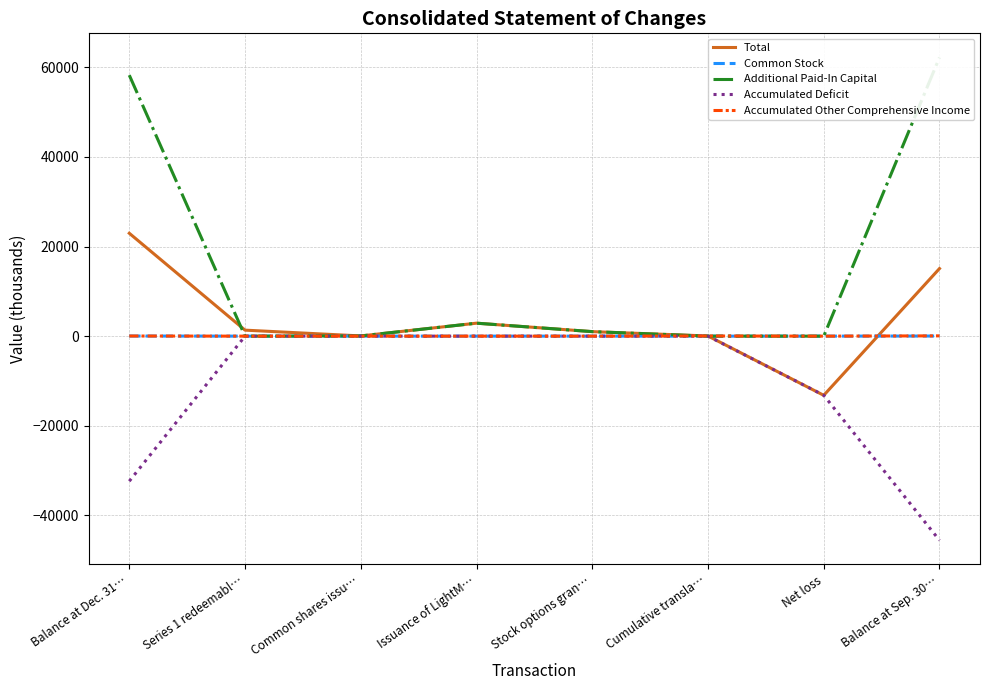

What are all the series names shown in the legend?

Total, Common Stock, Additional Paid-In Capital, Accumulated Deficit, Accumulated Other Comprehensive Income